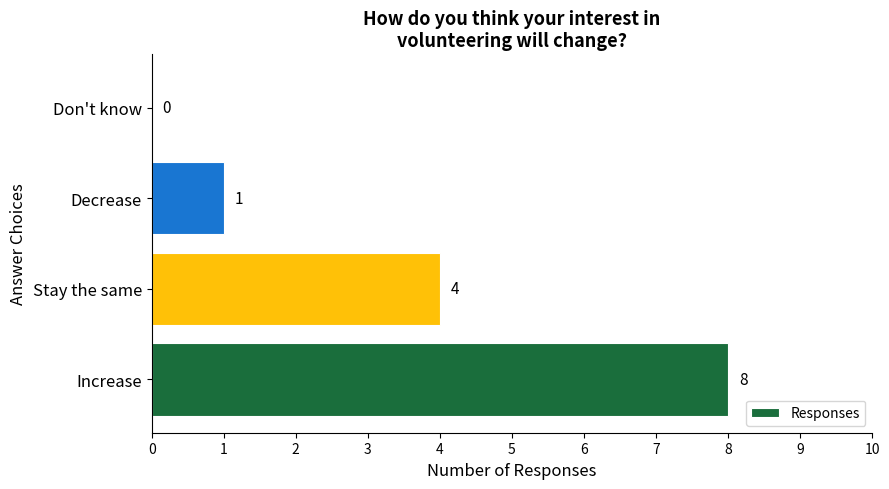

Does the chart contain stacked bars?

No